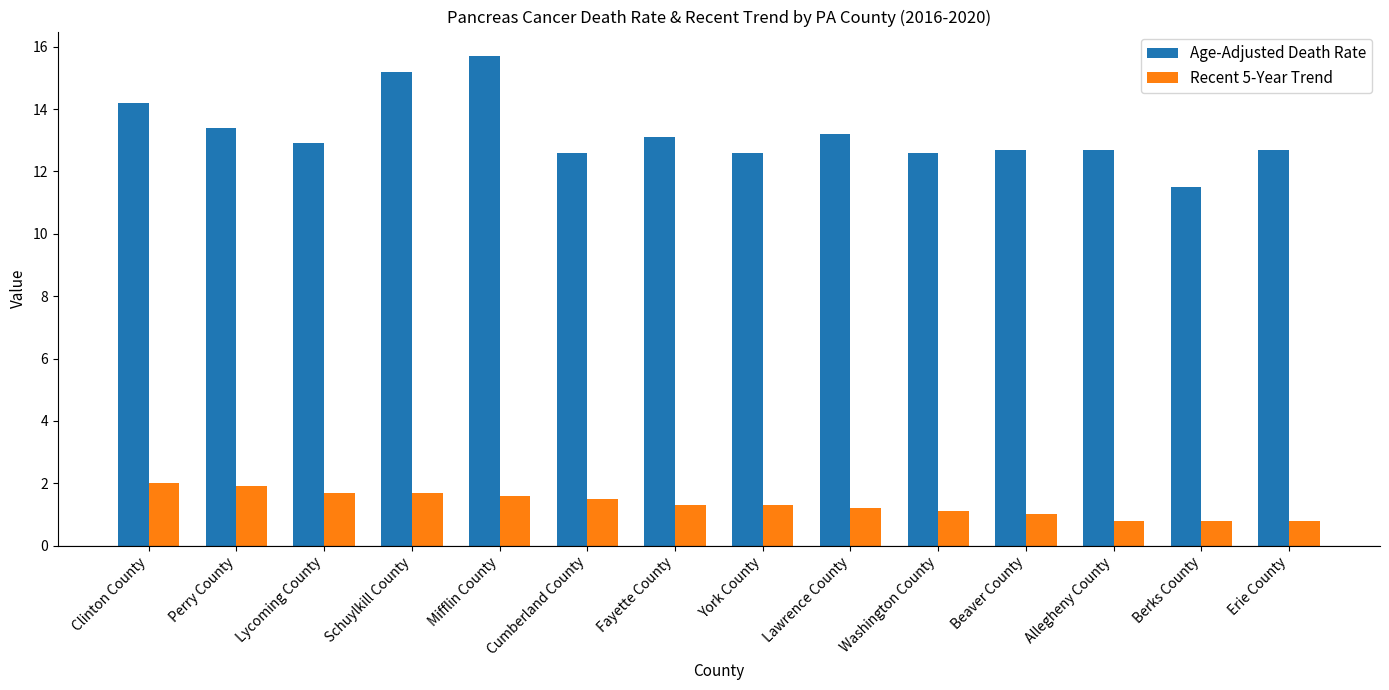

How many groups of bars are there?

14